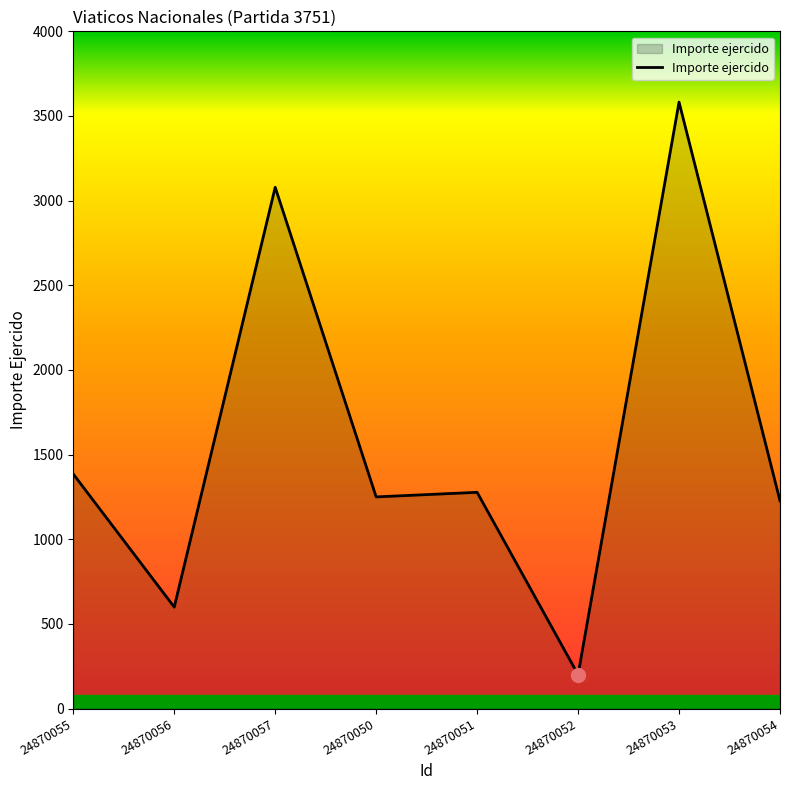

How many categories are shown in the chart?

8